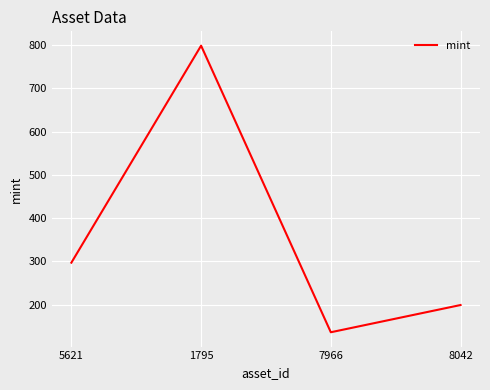

What position from the right is 1795?

3